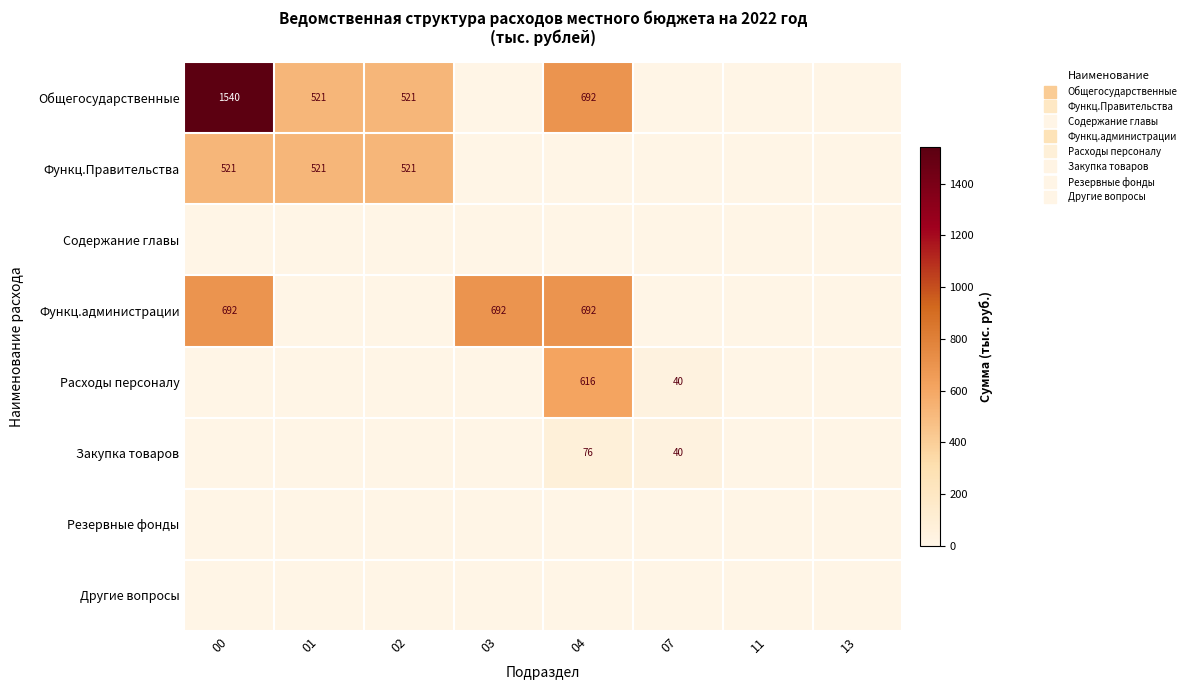

The value of Содержание главы at 02 is 0.0. True or false?

True